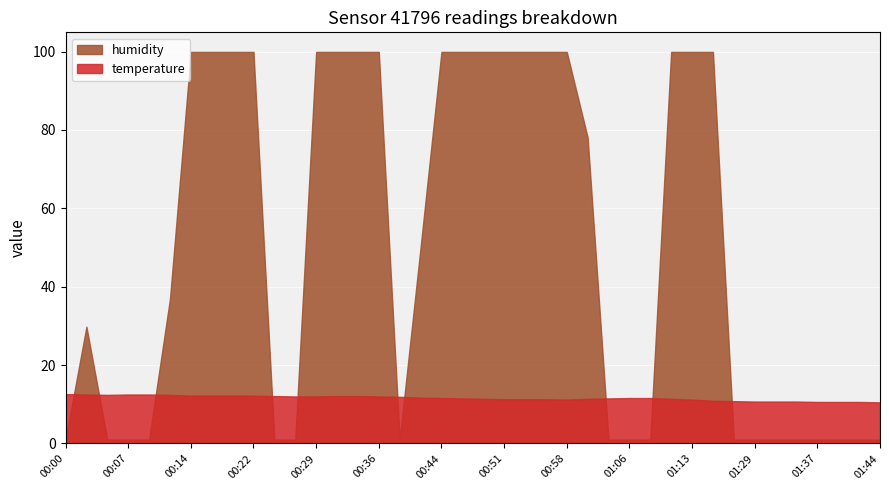

How many intersections are there between humidity and temperature?

10